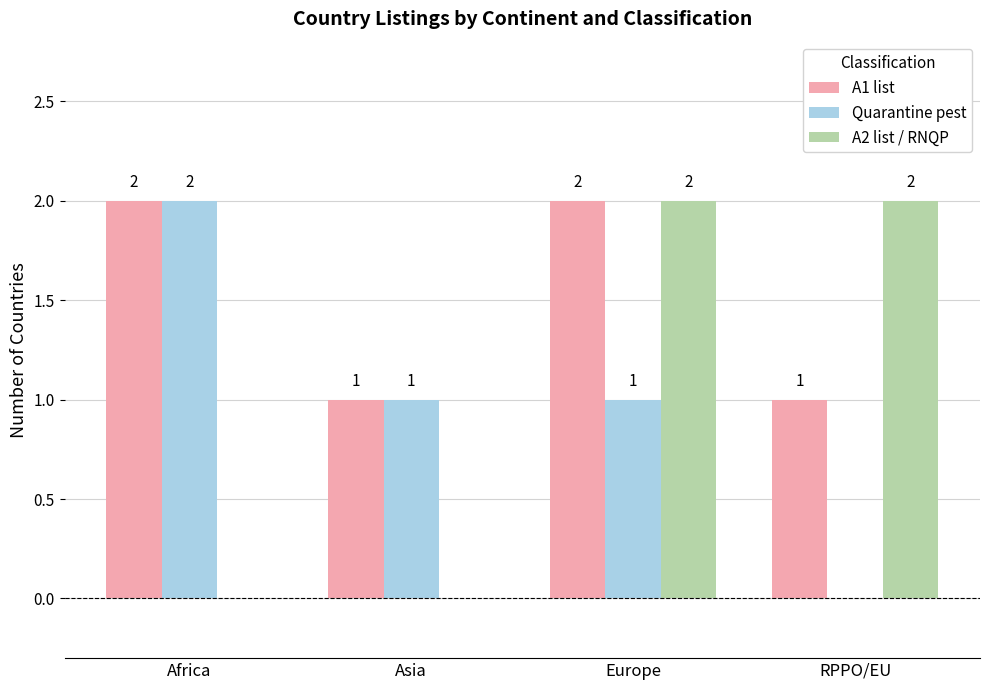

Which series changed the most between Asia and Europe?

A2 list / RNQP